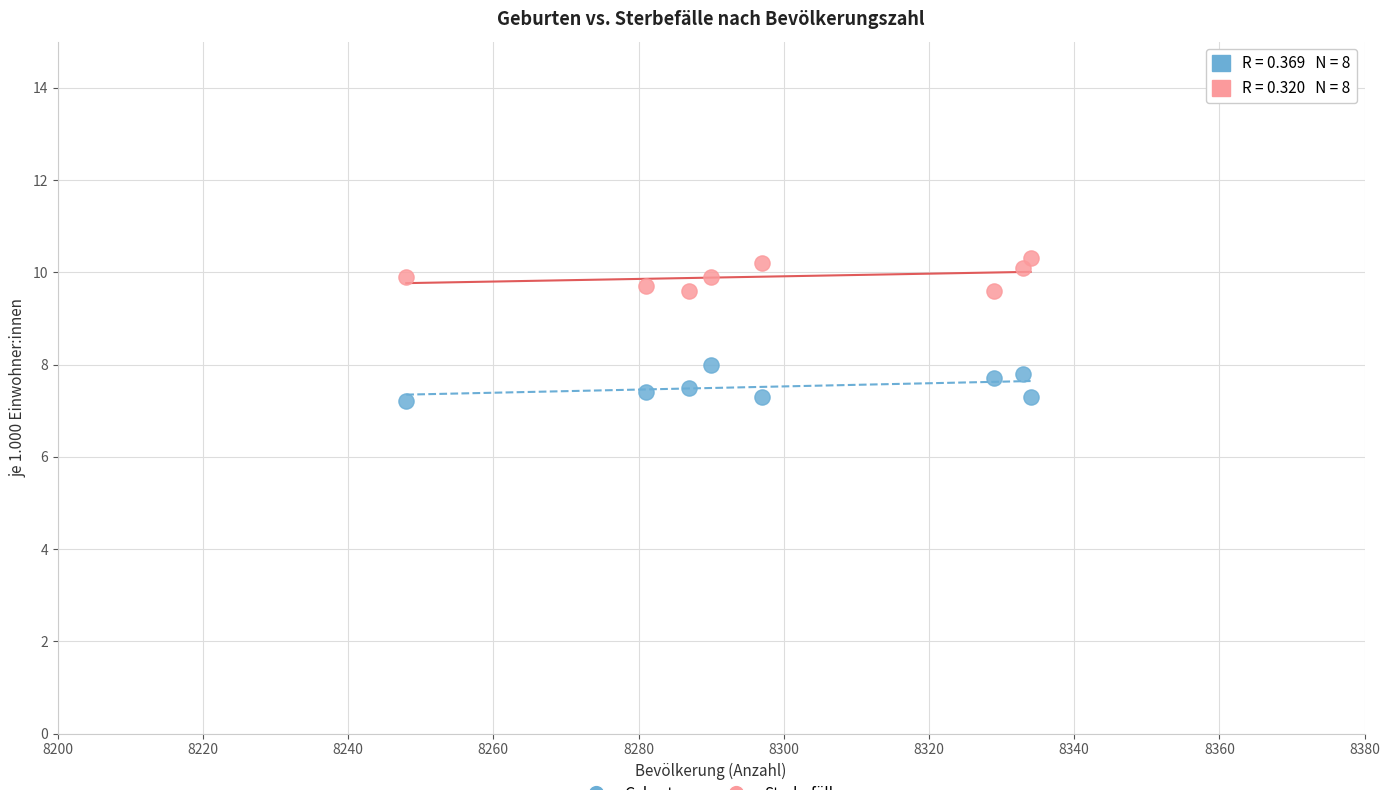

Across all data points, what is the range of Y values (max minus min)?

3.1